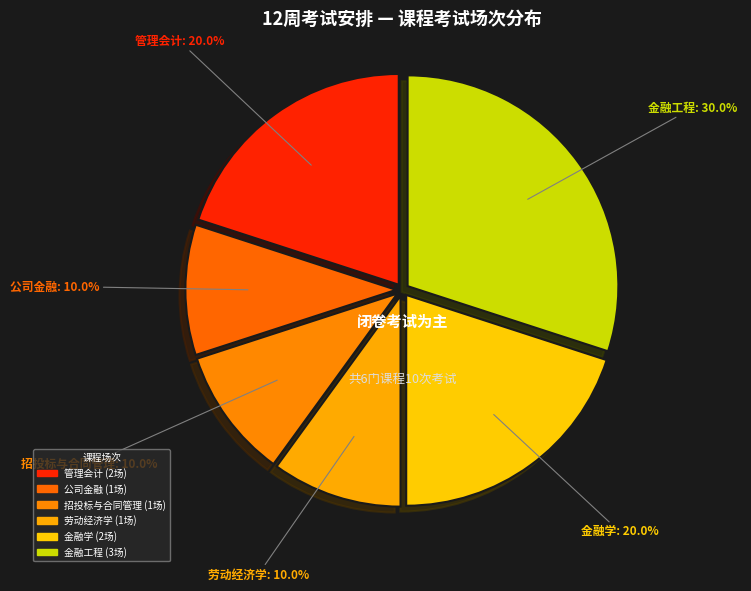

What is the ratio of the value at 公司金融 to the value at 劳动经济学?

1.0